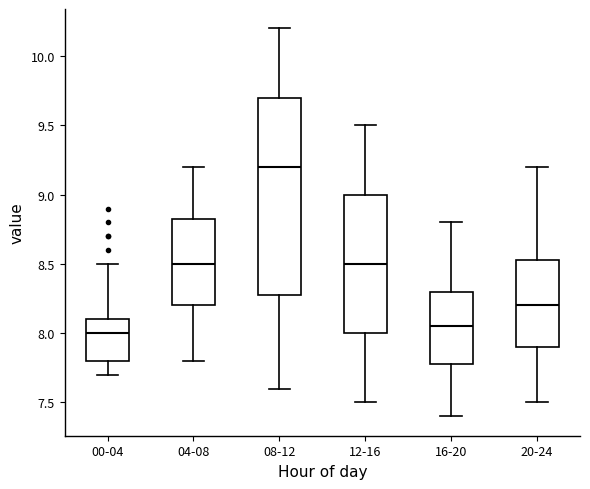

Comparing the boxes themselves (not the whiskers), which one is the tallest?

08-12